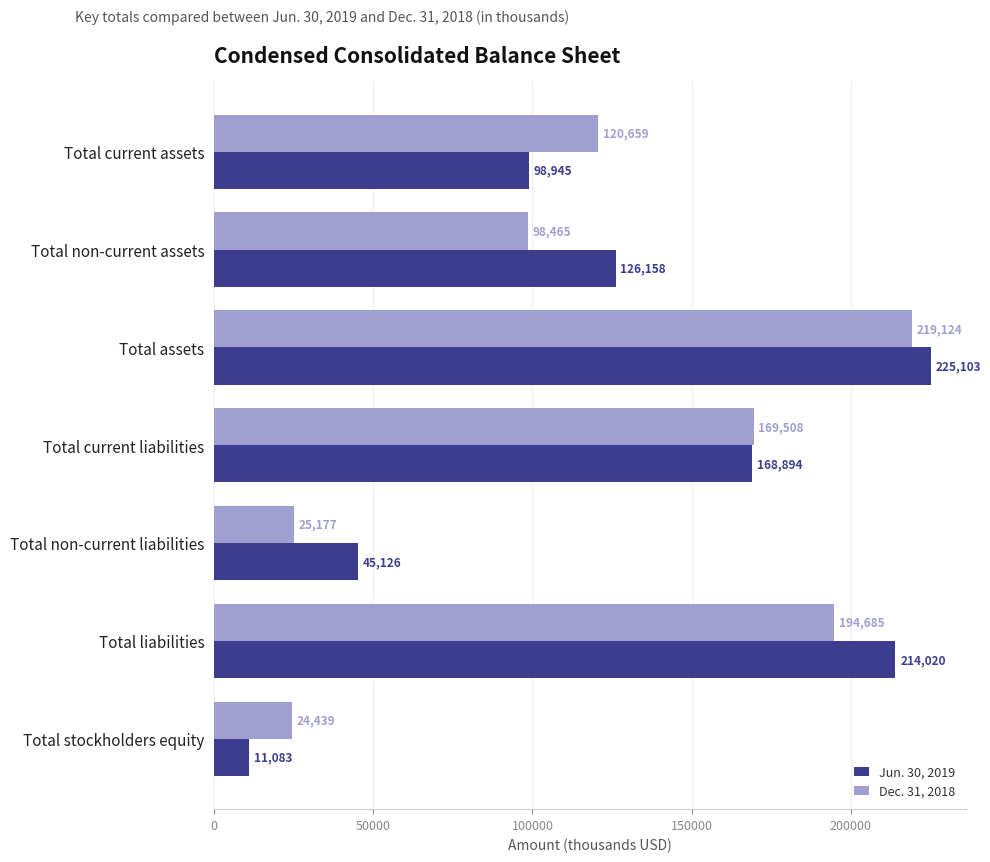

What is the maximum value shown in the chart?

225103